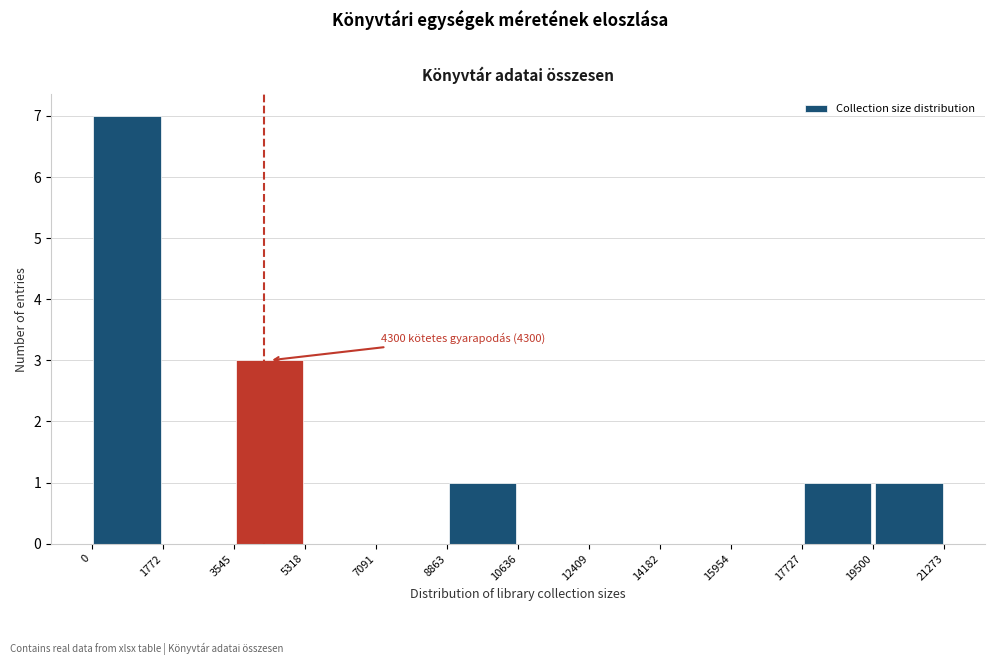

Which range on the x-axis has the tallest bar?

0 to 1772